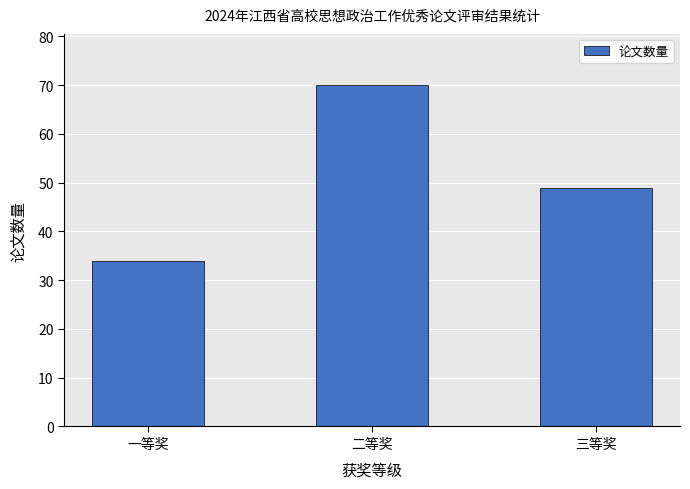

Reading right to left, list all the values displayed in this chart.

三等奖=49	二等奖=70	一等奖=34